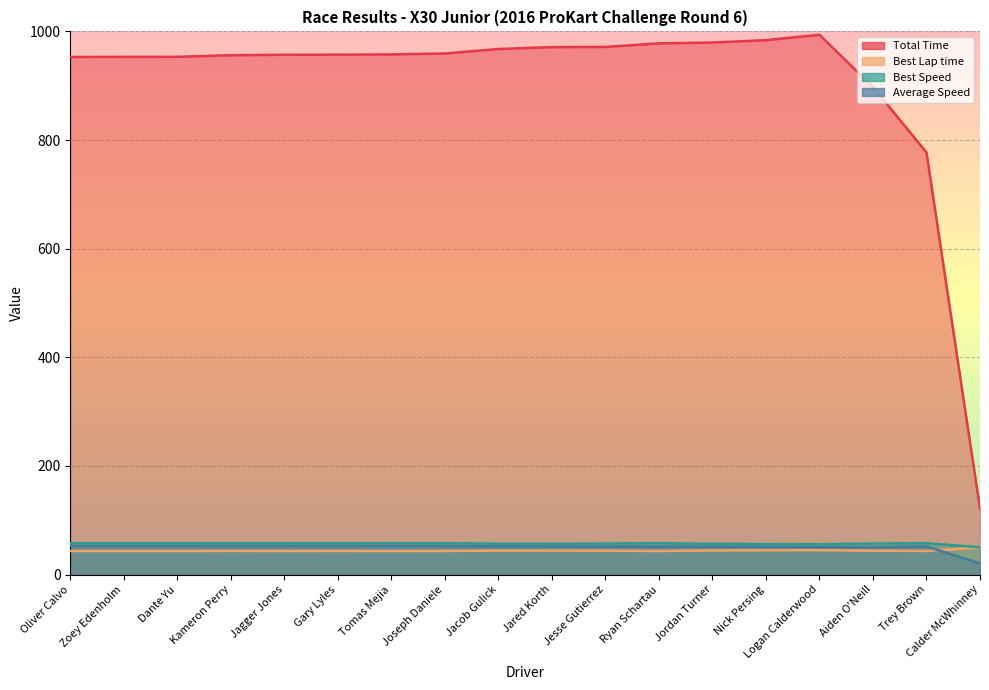

Reading right to left, transcribe all the data shown in this chart.

Total Time: 121.4	777.1	897.6	993.7	983.9	979.5	977.9	971.4	971.1	967.6	959.4	957.6	957.1	957.0	956.1	953.2	953.1	952.9
Best Lap time: 50.1	43.6	44.1	45.0	44.7	44.5	43.5	44.1	44.2	44.2	43.5	43.4	43.6	43.5	43.6	43.5	43.5	43.5
Best Speed: 50.3	57.8	57.2	56.0	56.3	56.7	58.0	57.2	57.0	57.0	57.9	58.1	57.8	57.9	57.8	57.9	57.9	57.9
Average Speed: 20.8	51.9	50.5	50.7	51.2	51.5	51.5	51.9	51.9	52.1	52.5	52.6	52.7	52.7	52.7	52.9	52.9	52.9